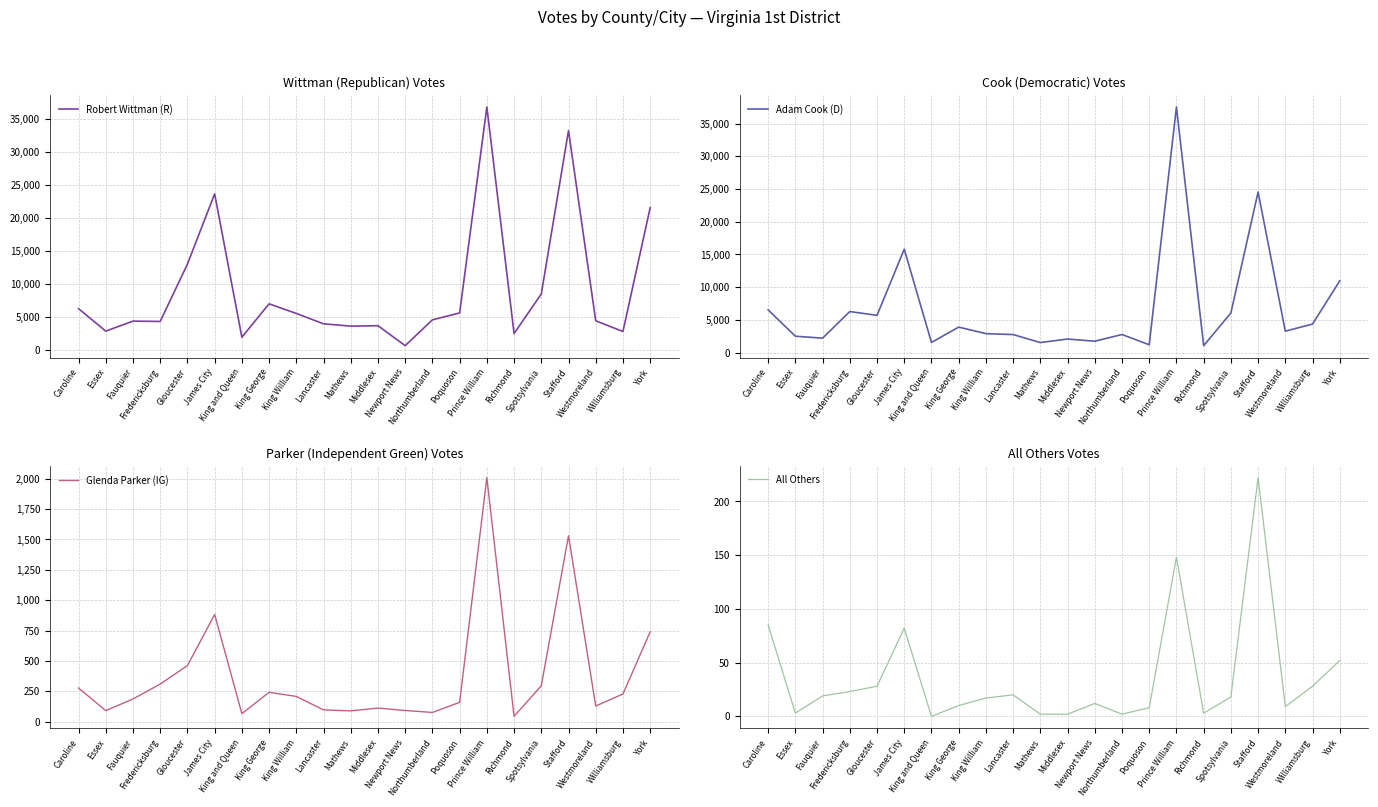

Rank the categories by Glenda Parker (IG) value from lowest to highest.

Richmond, King and Queen, Northumberland, Mathews, Essex, Newport News, Lancaster, Middlesex, Westmoreland, Poquoson, Fauquier, King William, Williamsburg, King George, Caroline, Spotsylvania, Fredericksburg, Gloucester, York, James City, Stafford, Prince William